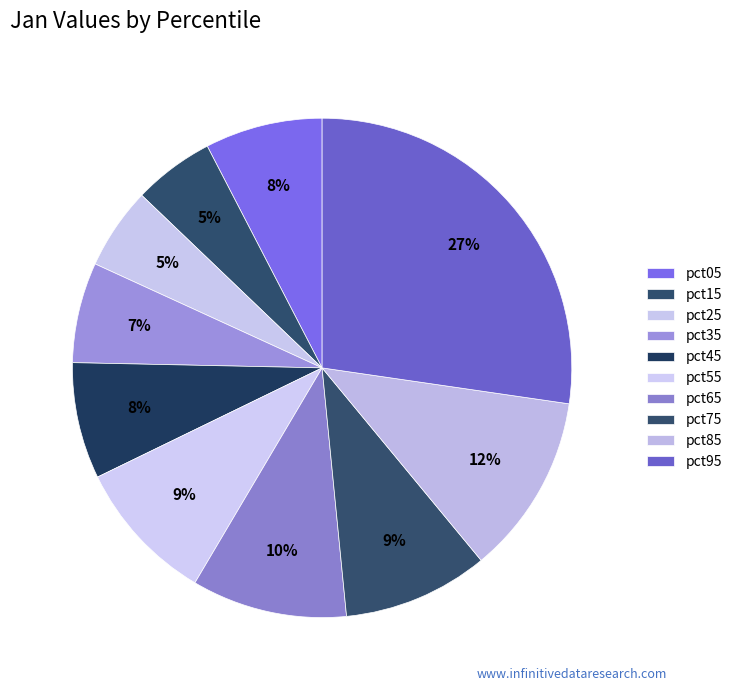

Does pct75 represent more than half of the total?

No